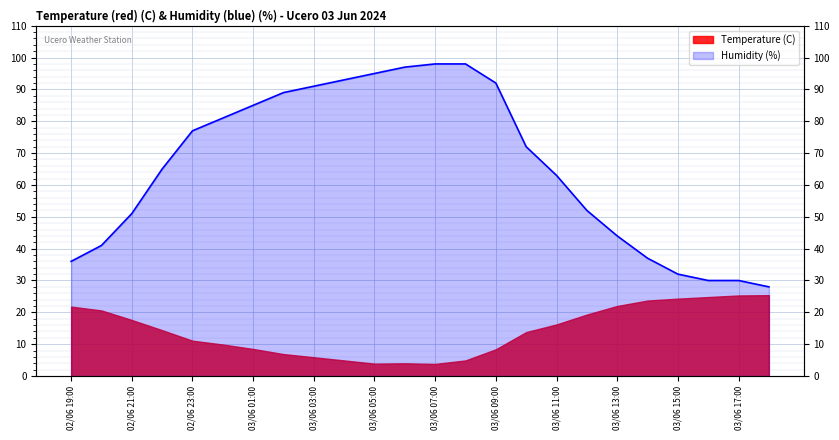

What is the value of the 8th point from the left?

89